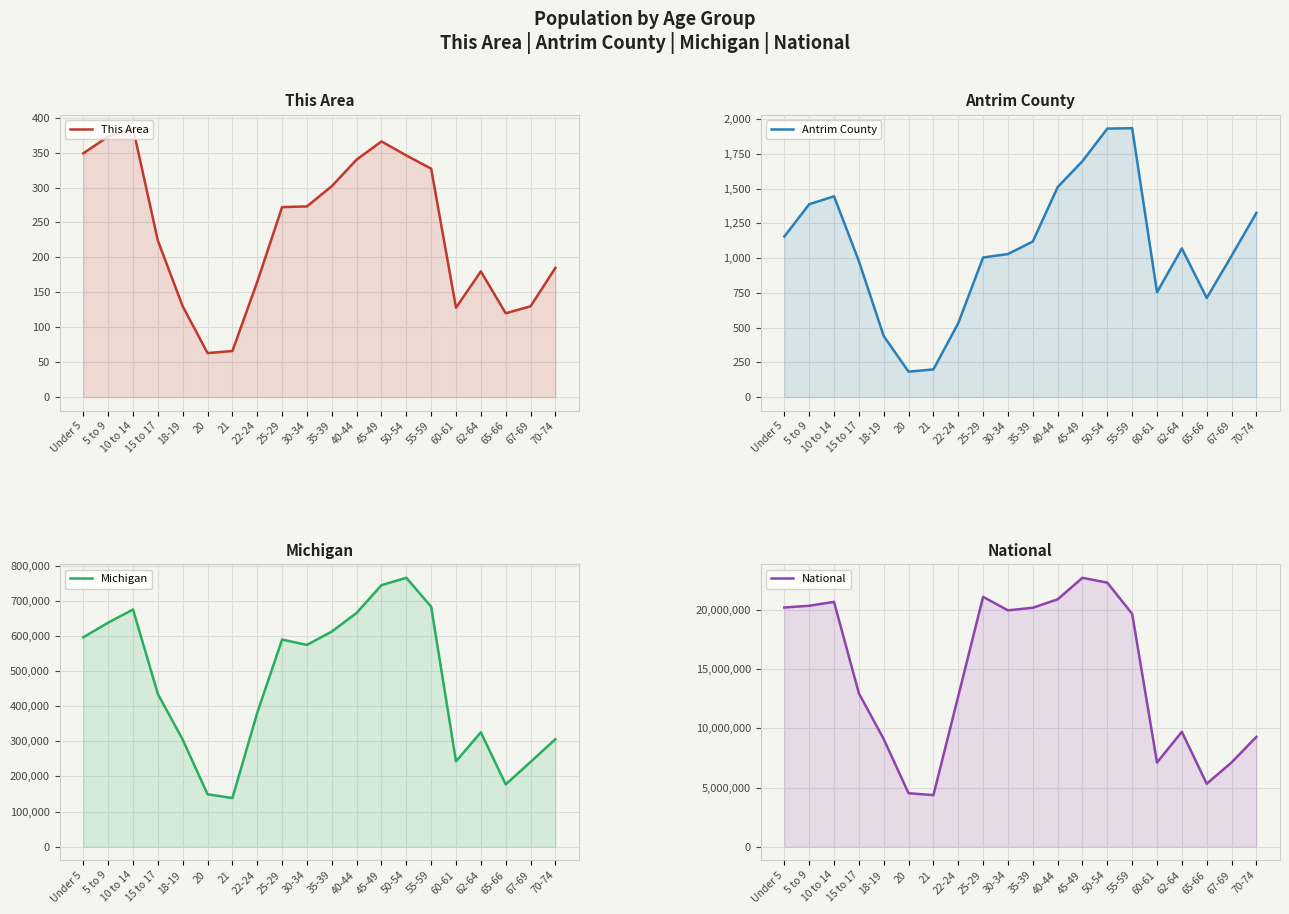

What is the difference between the maximum and minimum values in the This Area series?

322